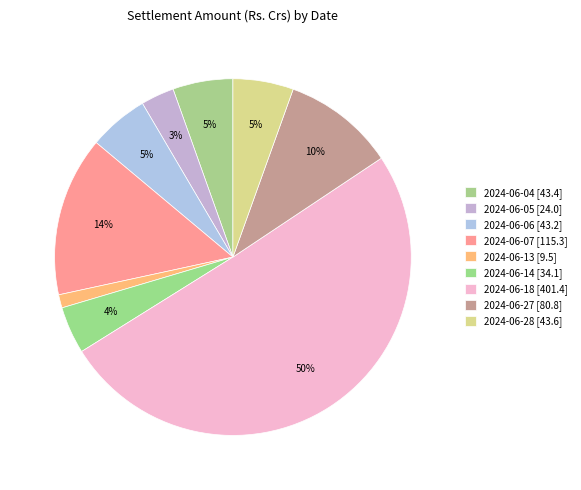

Does any single category account for the majority?

Yes